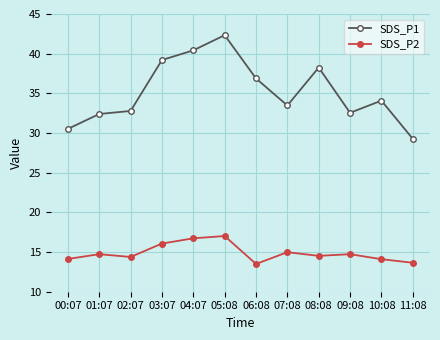

Is it true that SDS_P1 equals 33.5 at 07:08?

True